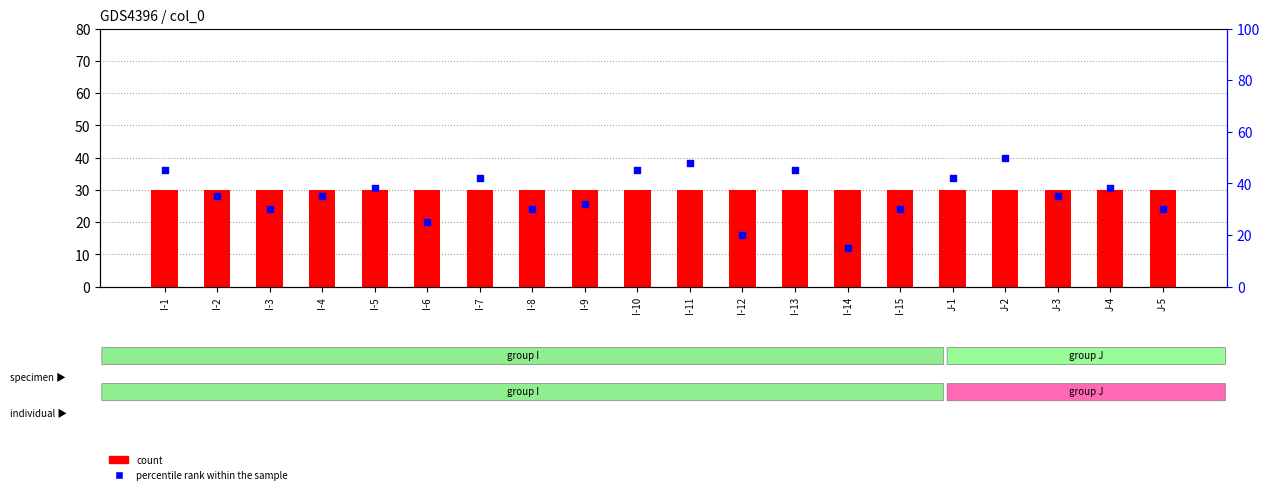

Is the value of percentile rank within the sample at I-8 greater than the value of count at J-5?

No